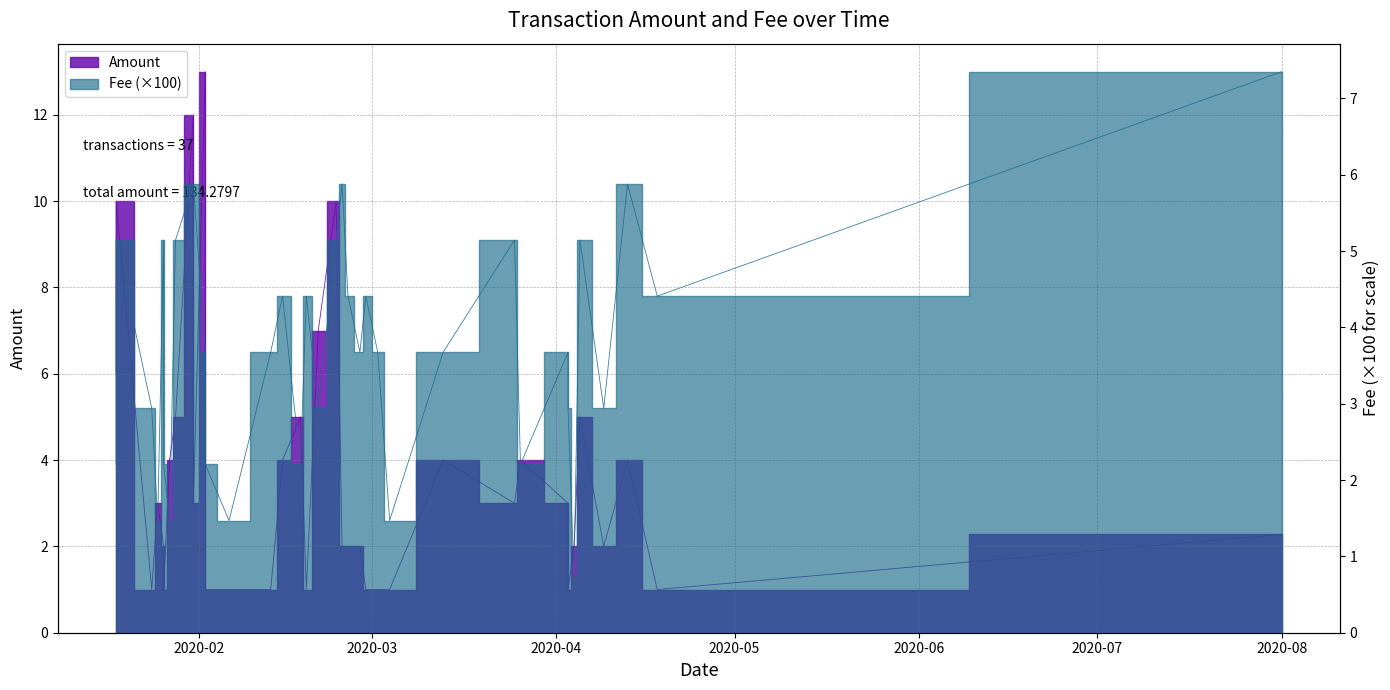

How many lines are shown in the chart?

2